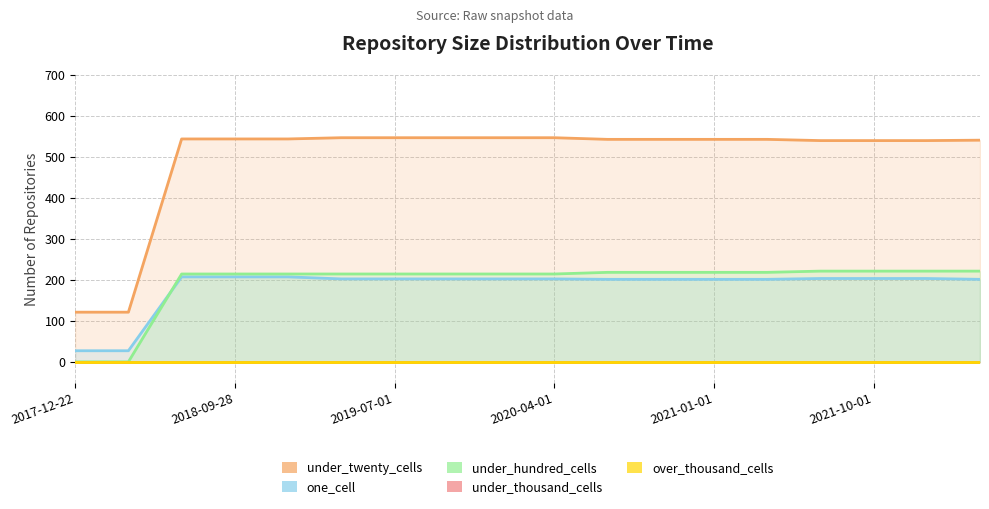

Which label corresponds to the largest value in the chart?

2019-04-06